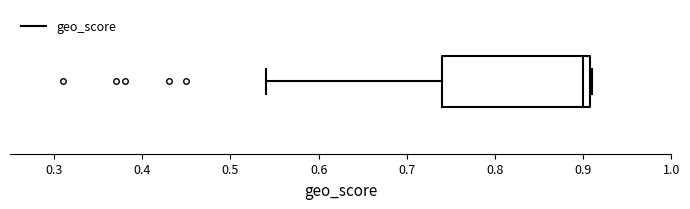

Transcribe this box plot: give where the median line is, the range the box spans, and where the two whiskers end, as read against the x-axis. The values are not printed on the chart, so give them approximately, as read against the axis.

median 0.90, box 0.74 to 0.91, whiskers 0.54 to 0.91